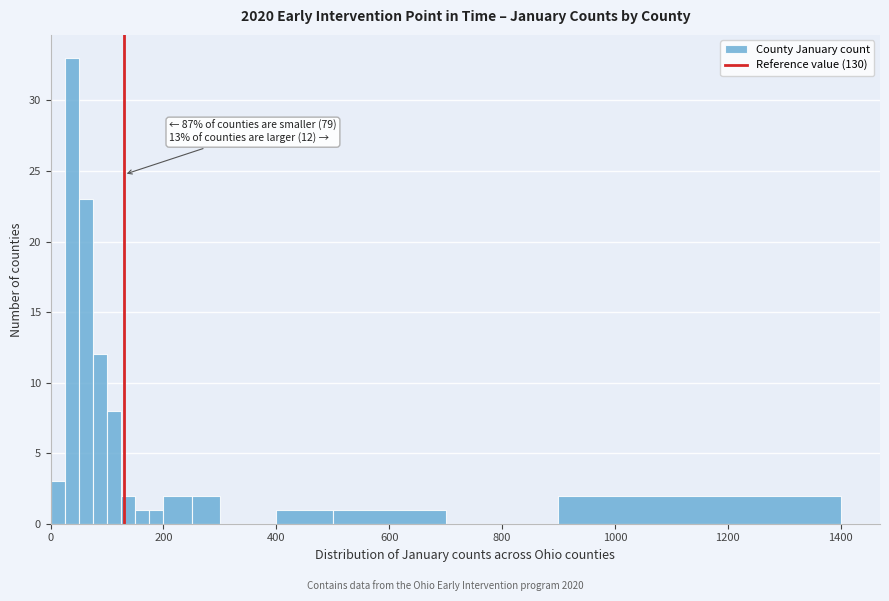

Read against the x-axis, roughly where is the centre of the tallest bar?

40